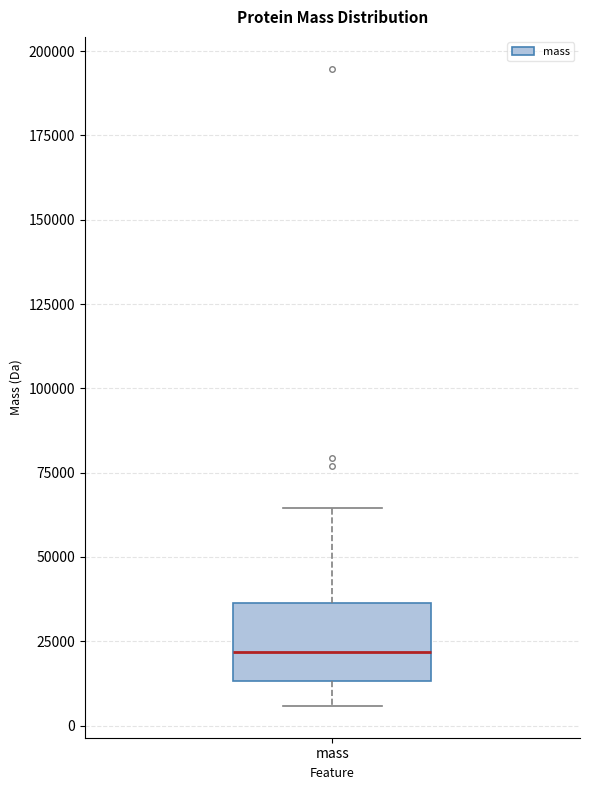

Transcribe this box plot: give where the median line is, the range the box spans, and where the two whiskers end, as read against the y-axis. The values are not printed on the chart, so give them approximately, as read against the axis.

median 20000, box 15000 to 35000, whiskers 5000 to 65000